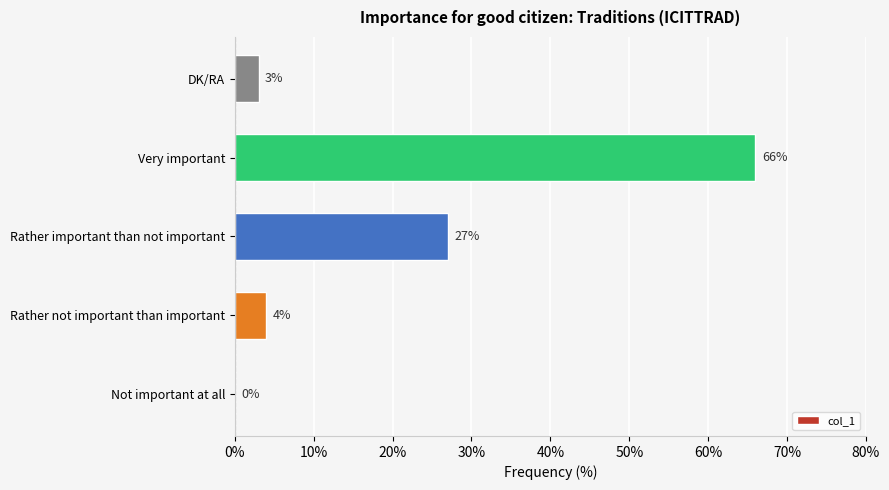

Count the number of categories in the chart.

5